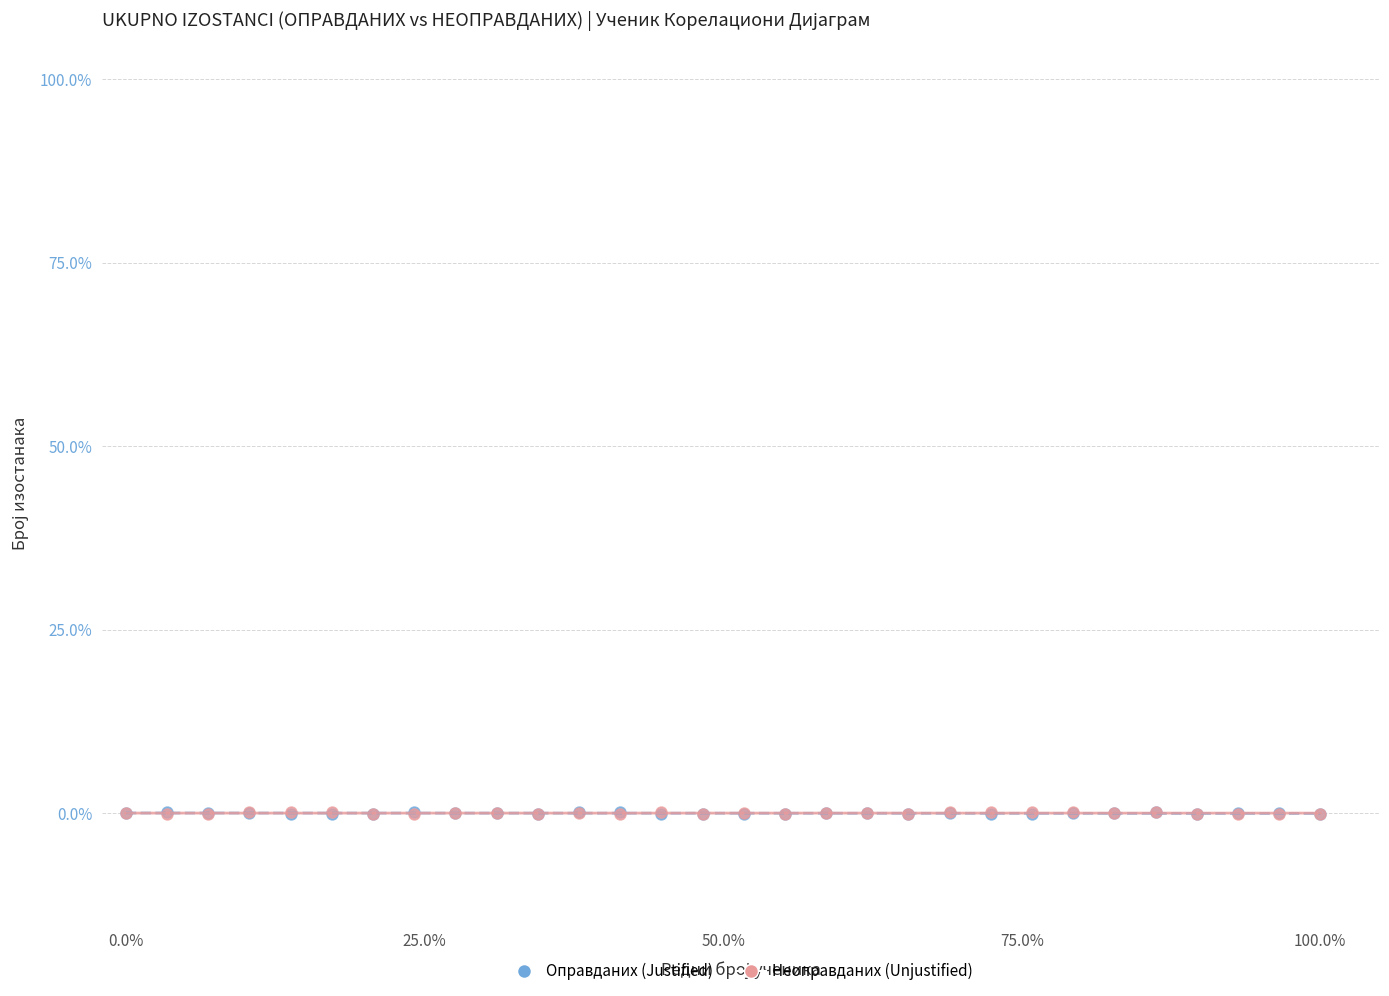

What are all the series names shown in the legend?

Оправданих (Justified), Неоправданих (Unjustified)